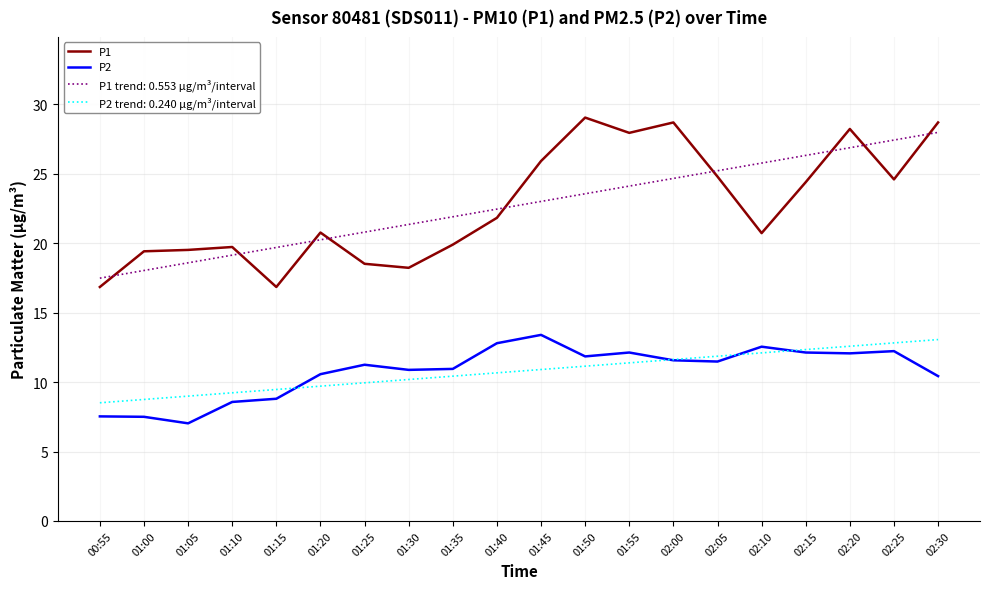

Which category has the lowest value in the P2 series?

01:05